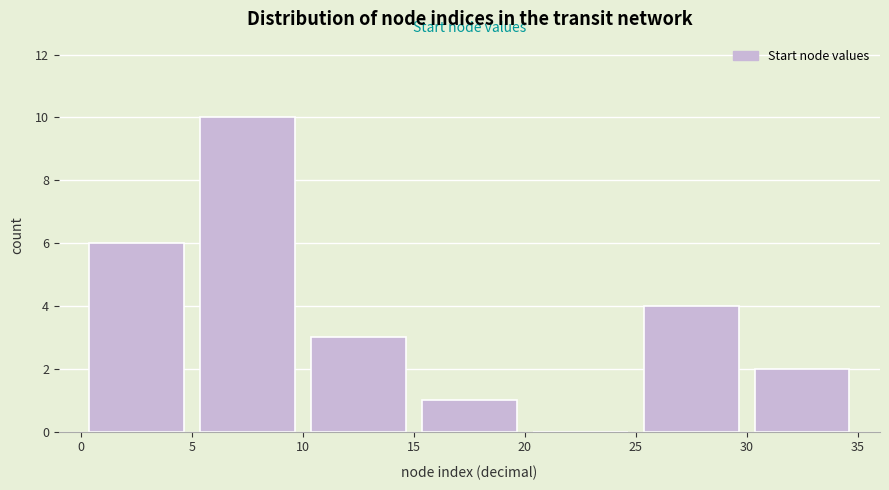

What is the height of the bar covering 15 to 20 on the x-axis? The values are not printed on the chart, so give them approximately, as read against the axis.

1